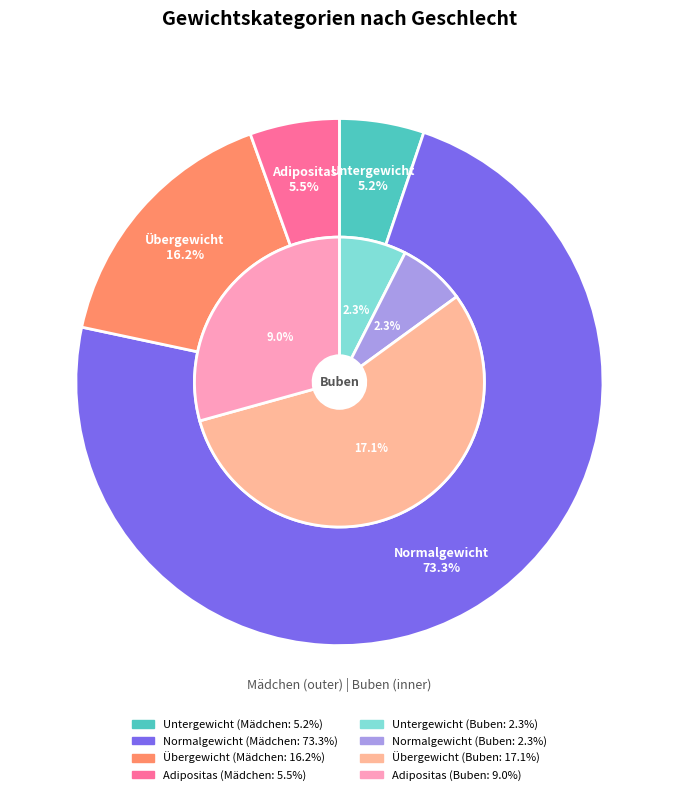

What is the smallest slice in the pie chart?

Untergewicht